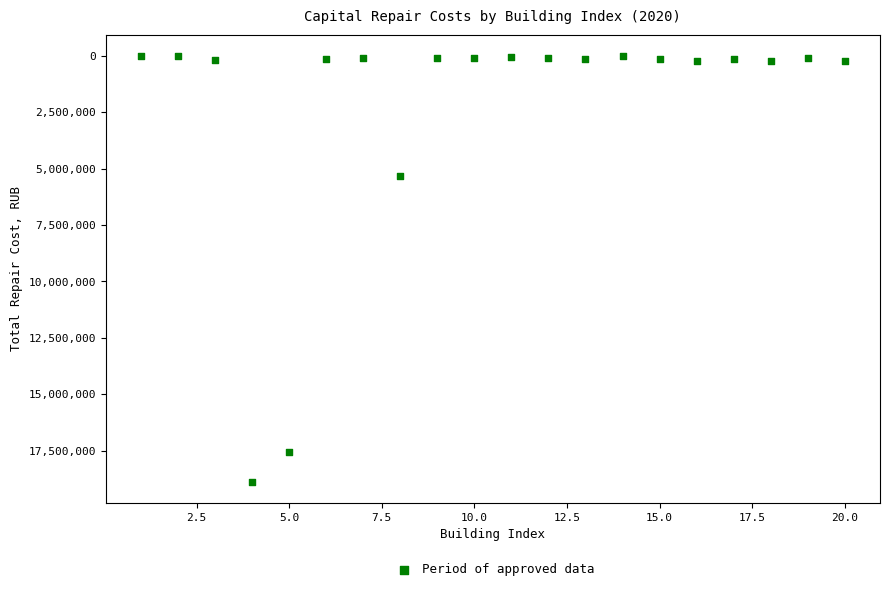

What is the range of Y values (max minus min)?

18862294.0